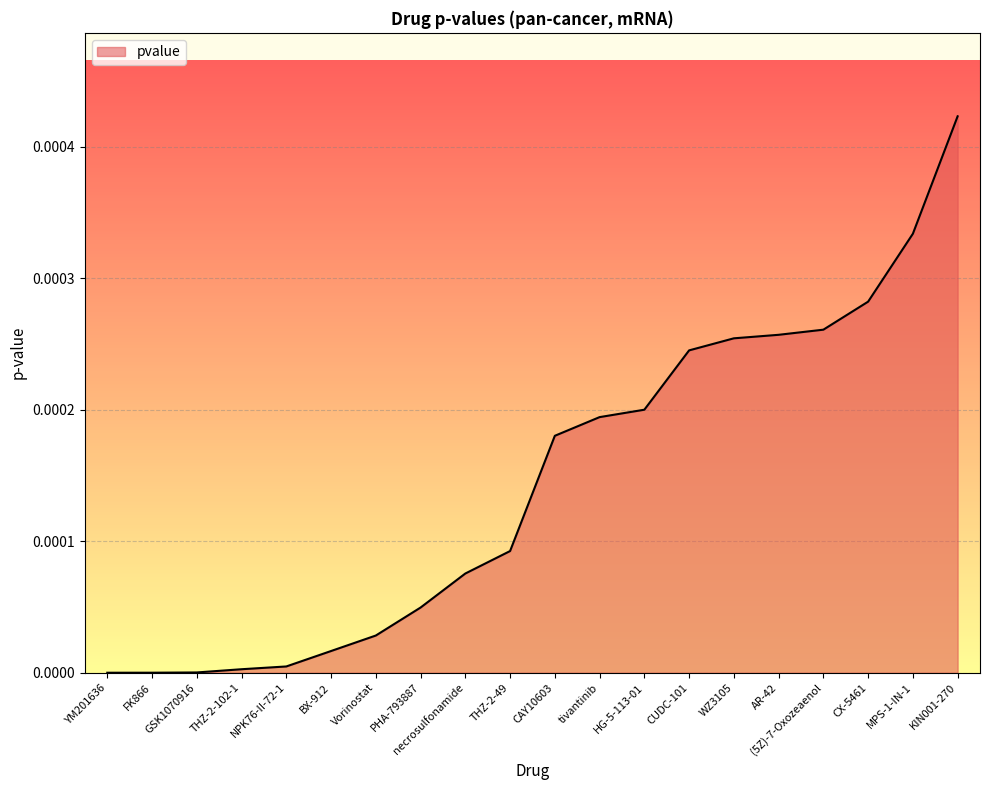

At which category does the chart reach its peak across all series?

KIN001-270